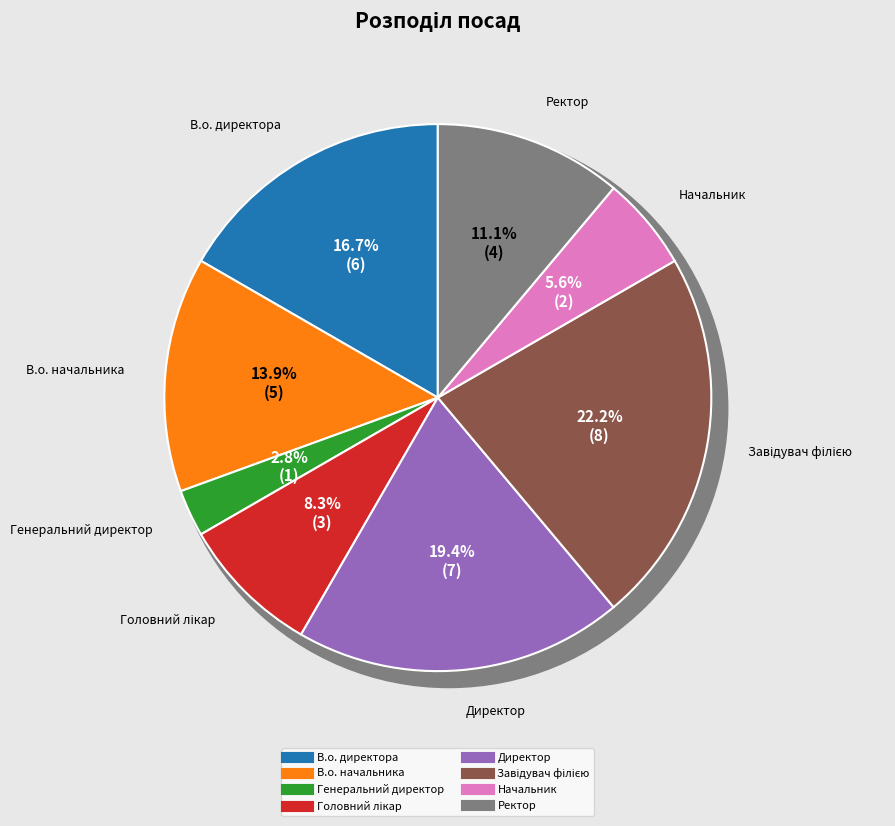

Is it true that Начальник is 6% of the pie?

True